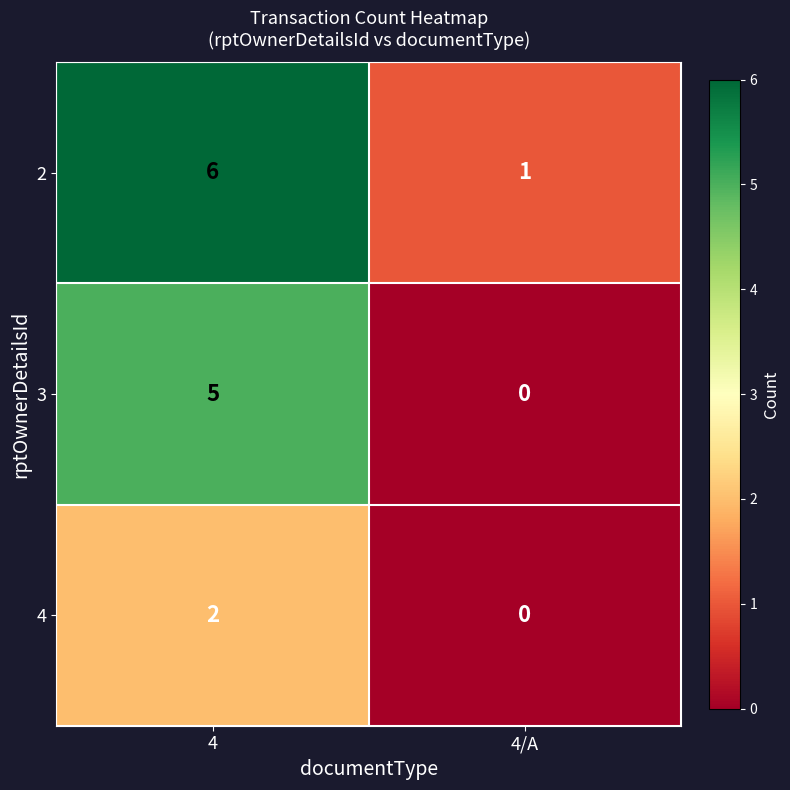

Is it true that 4 equals 0 at 4/A?

True